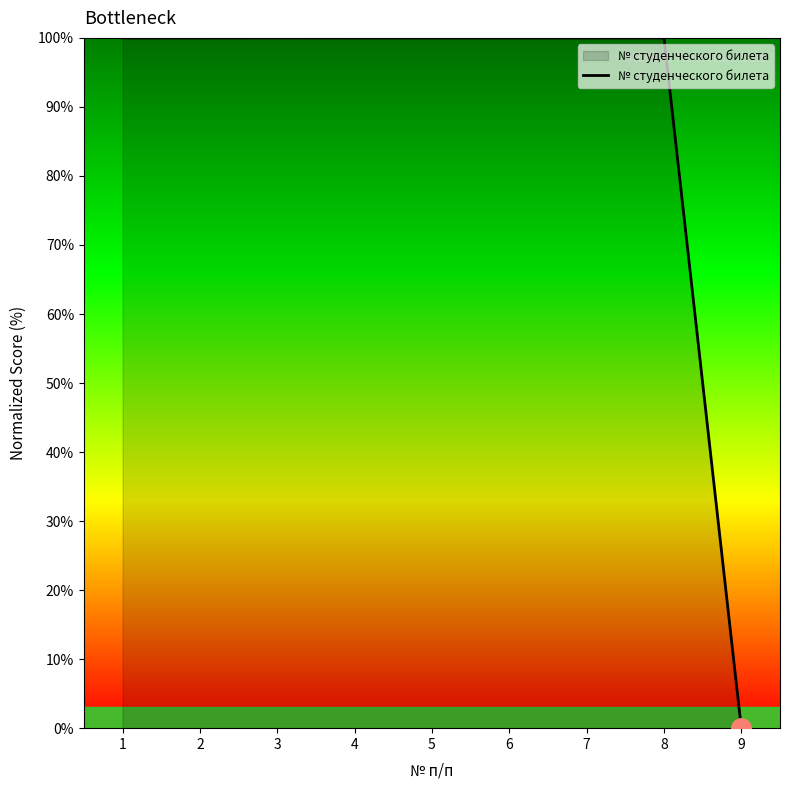

Reading left to right, transcribe all the data shown in this chart.

100.0	100.0	100.0	100.0	100.0	100.0	100.0	100.0	0.0